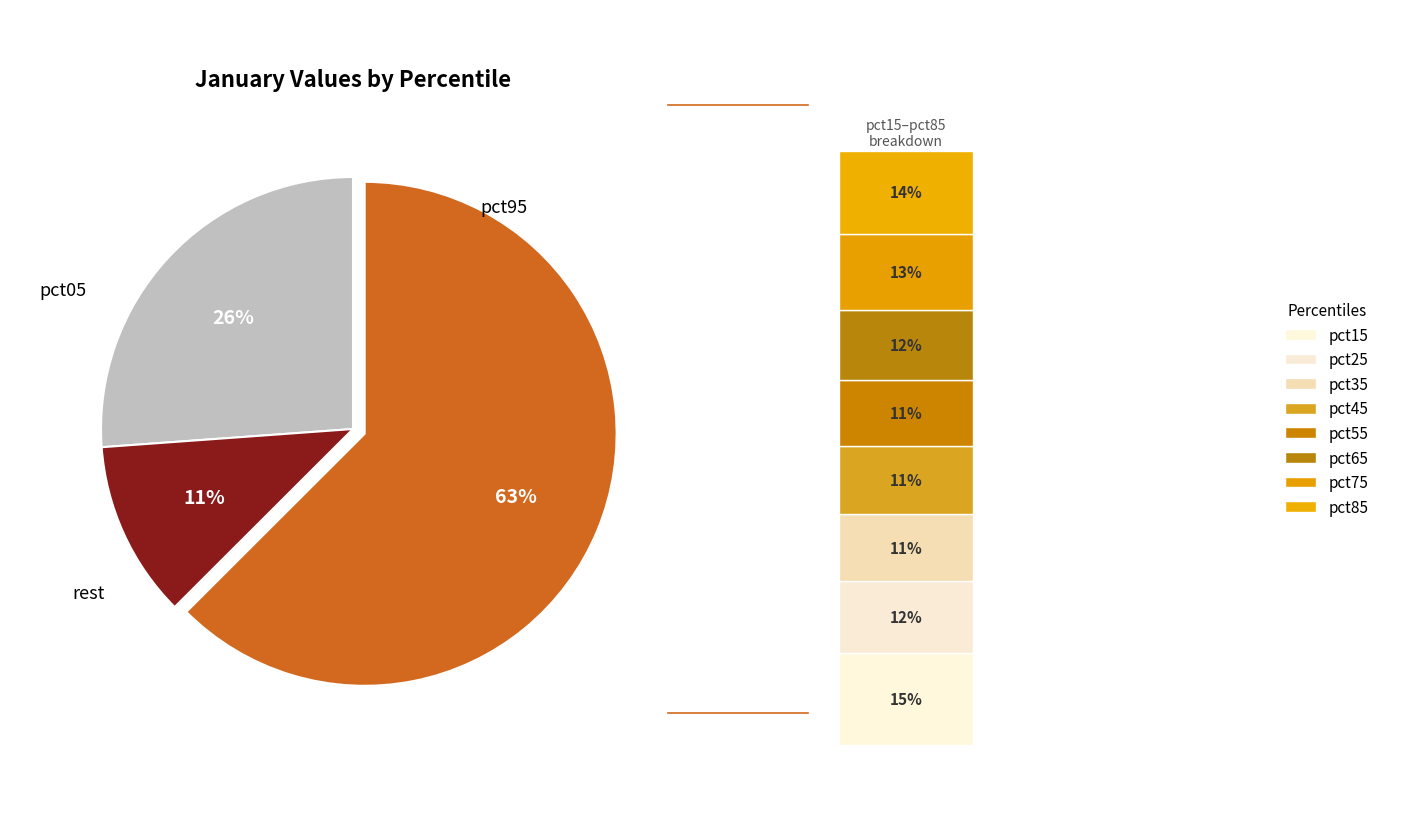

Which slice is the smallest?

pct55